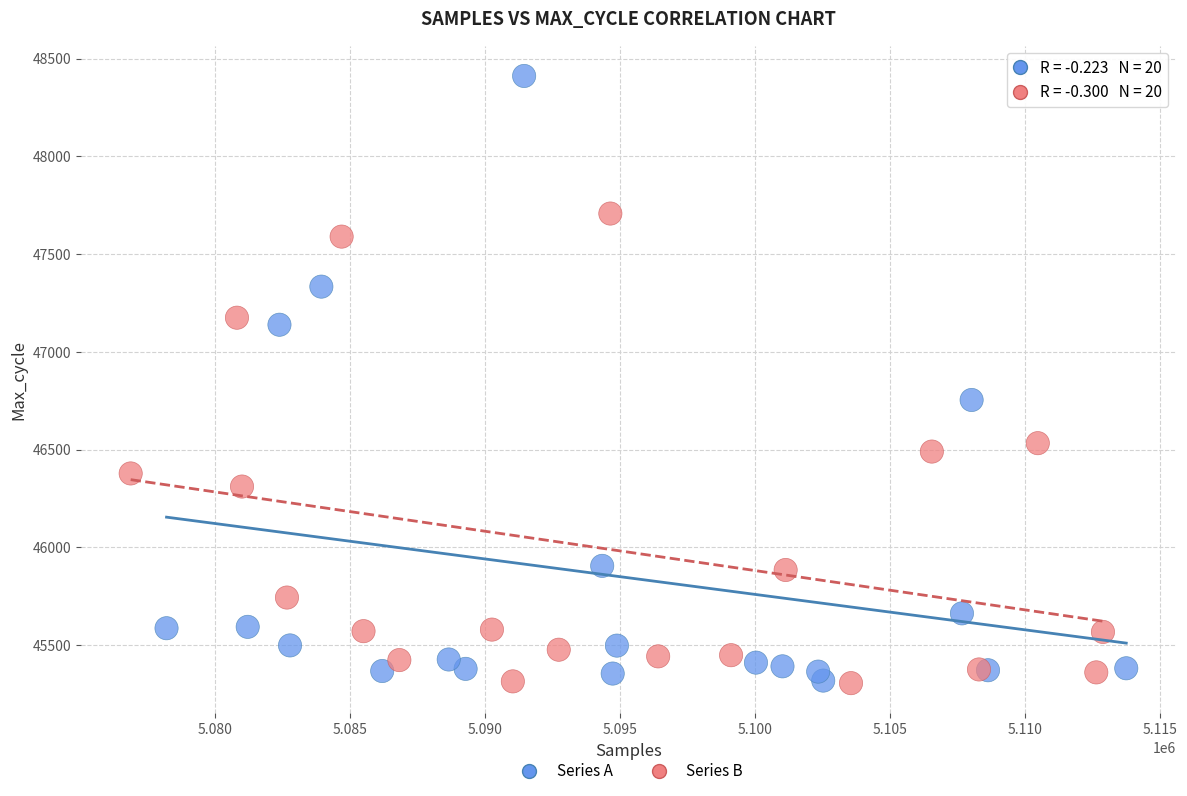

Which series reaches the maximum Y coordinate?

Series A